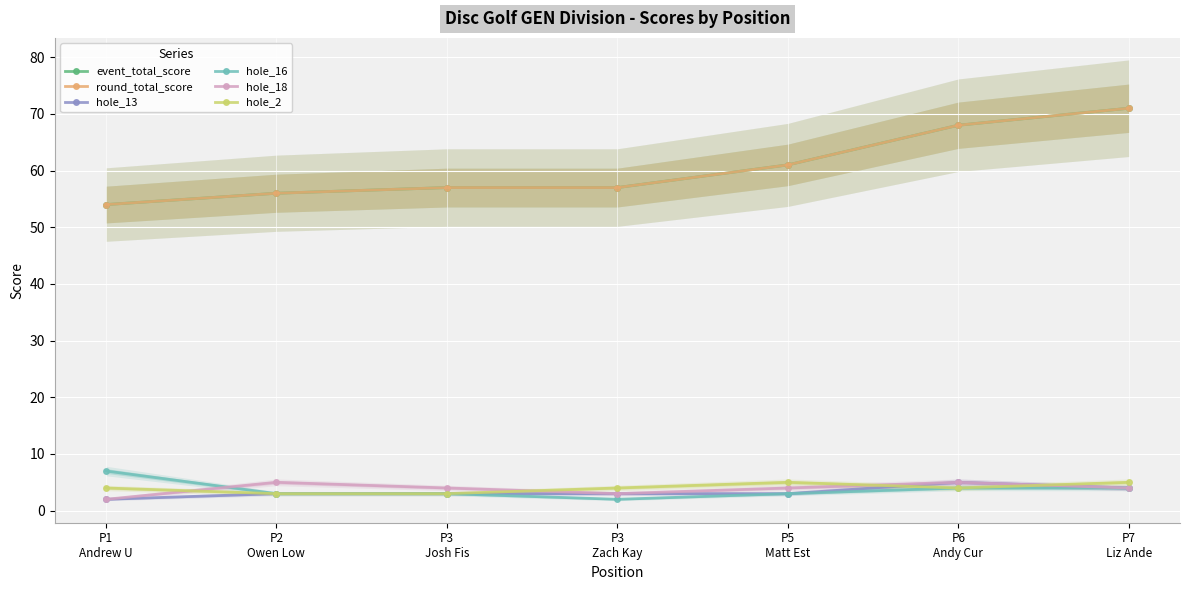

Reading right to left, what are all the values shown in this chart?

event_total_score: 71	68	61	57	57	56	54
round_total_score: 71	68	61	57	57	56	54
hole_13: 4	5	3	3	3	3	2
hole_16: 4	4	3	2	3	3	7
hole_18: 4	5	4	3	4	5	2
hole_2: 5	4	5	4	3	3	4